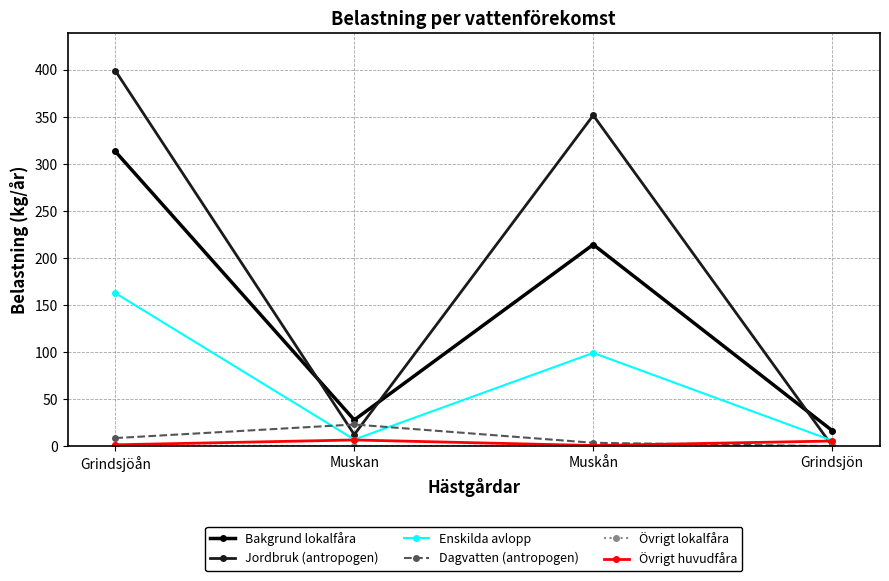

What is the highest value of the Övrigt huvudfåra series?

6.6